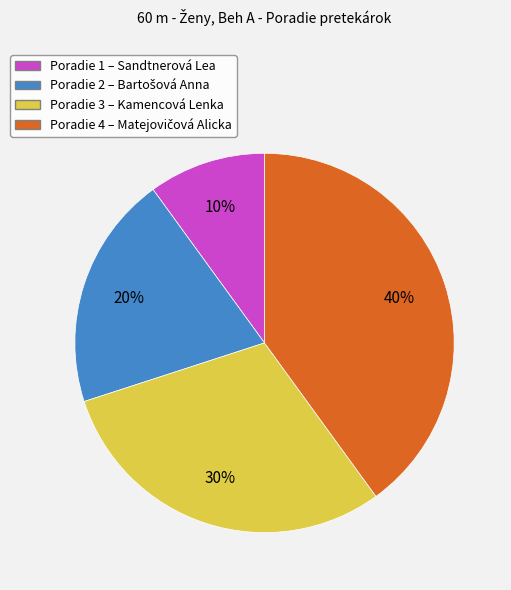

To the nearest percent, what is the average slice percentage?

25%